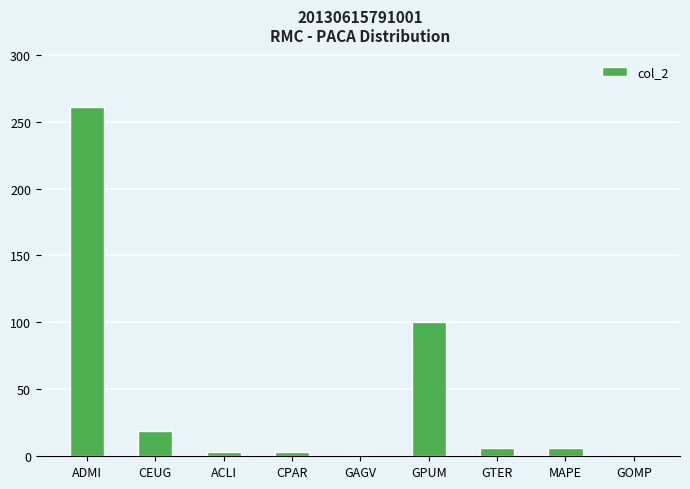

What is the difference between the maximum and minimum values?

260